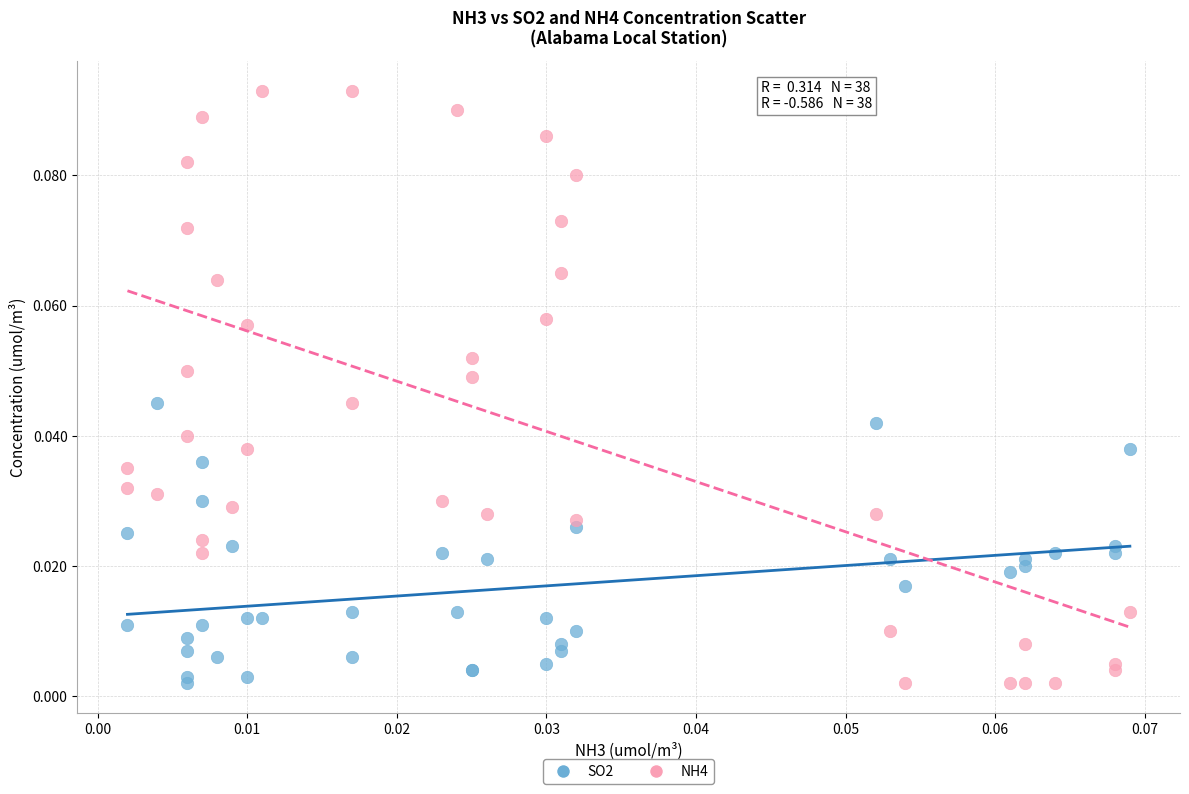

Which series reaches the maximum Y coordinate?

NH4